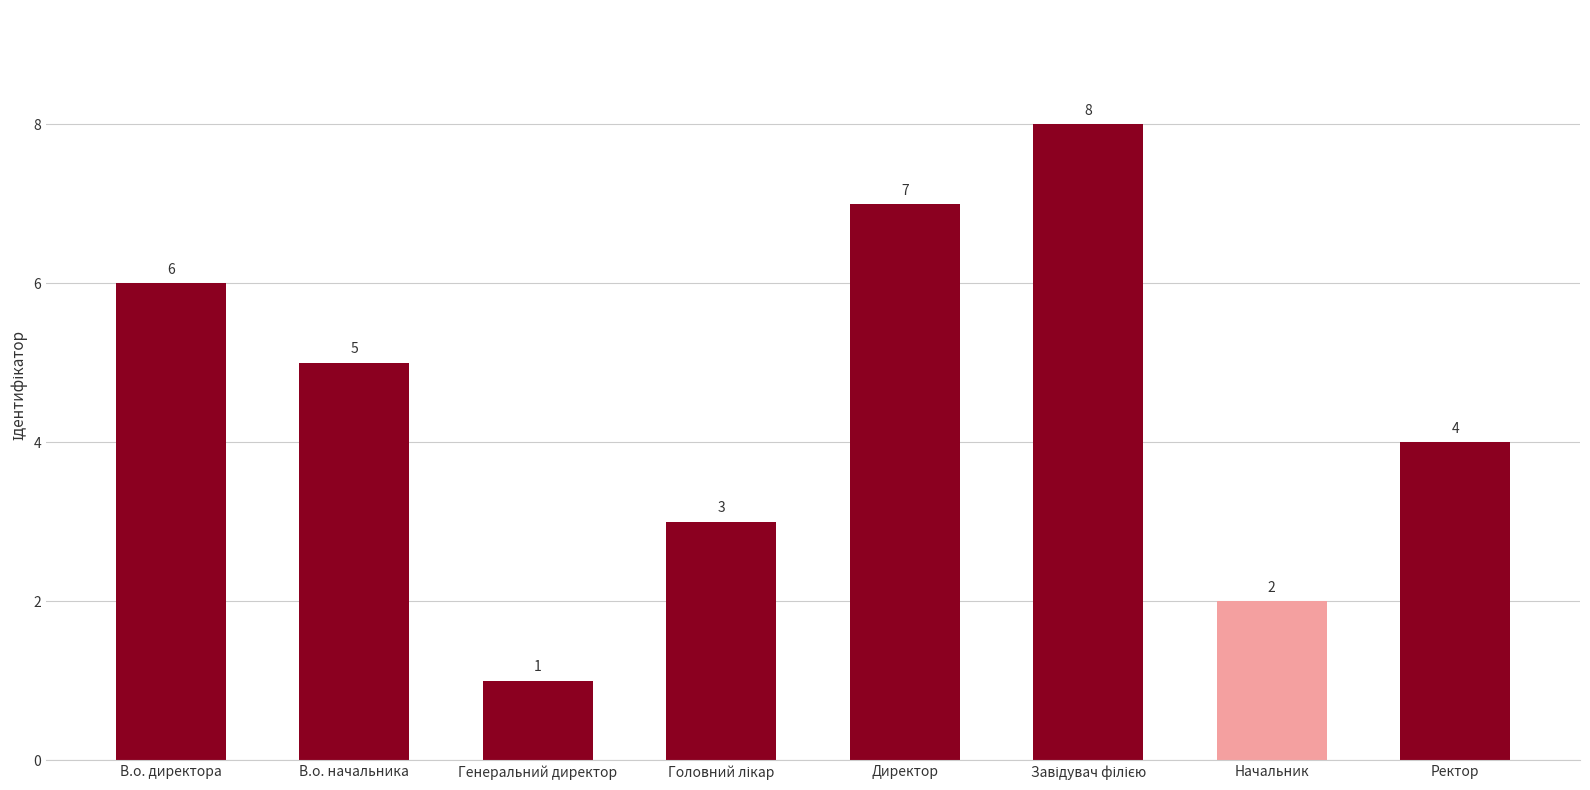

Between Ректор and В.о. начальника, which is larger?

В.о. начальника